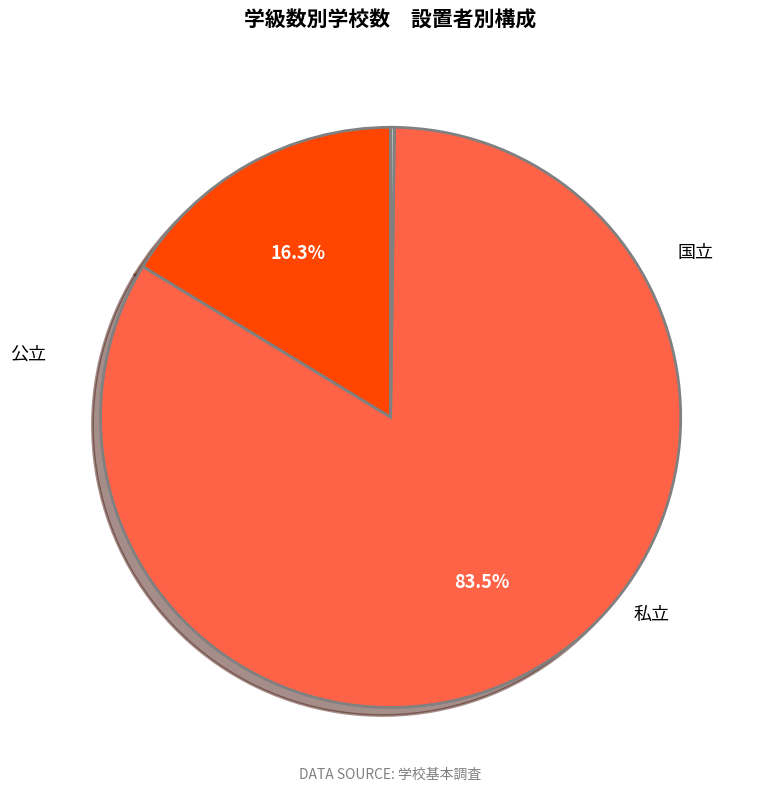

To the nearest percent, what is the average slice percentage?

33%